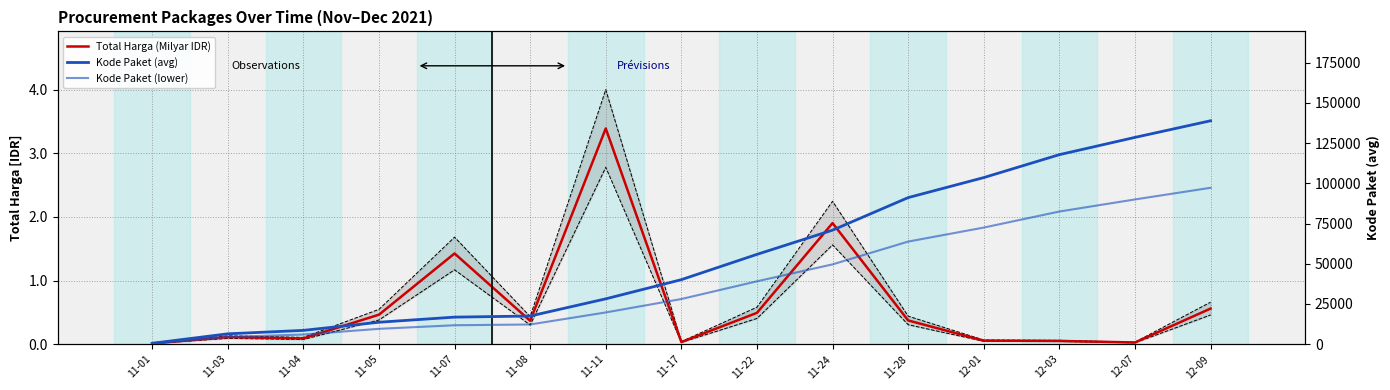

Reading right to left, what are all the values shown in this chart?

Total Harga (Milyar IDR): 0.6	0.0	0.1	0.1	0.4	1.9	0.5	0.0	3.4	0.4	1.4	0.5	0.1	0.1	0.0
Upper bound: 0.7	0.0	0.1	0.1	0.4	2.2	0.6	0.0	4.0	0.4	1.7	0.5	0.1	0.1	0.0
Lower bound: 0.5	0.0	0.0	0.0	0.3	1.6	0.4	0.0	2.8	0.3	1.2	0.4	0.1	0.1	0.0
Kode Paket (avg): 138846.5	128516.0	117783.0	103541.0	91101.0	70872.7	55826.0	40112.0	28195.7	17504.0	16823.0	13652.0	8591.8	6451.3	569.5
Kode Paket (lower): 97192.5	89961.2	82448.1	72478.7	63770.7	49610.9	39078.2	28078.4	19737.0	12252.8	11776.1	9556.4	6014.2	4515.9	398.6